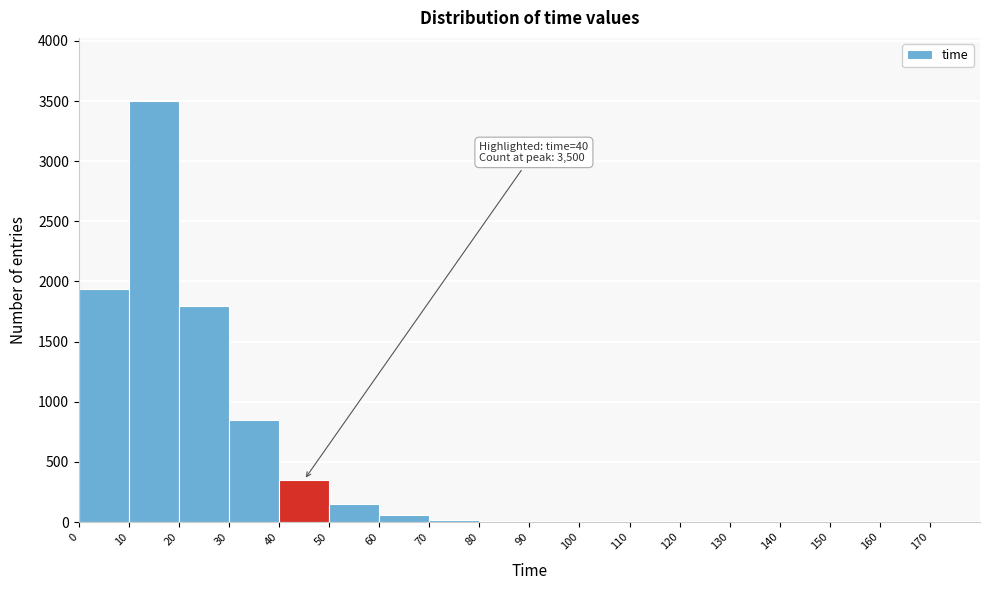

Which range on the x-axis has the tallest bar?

10 to 20